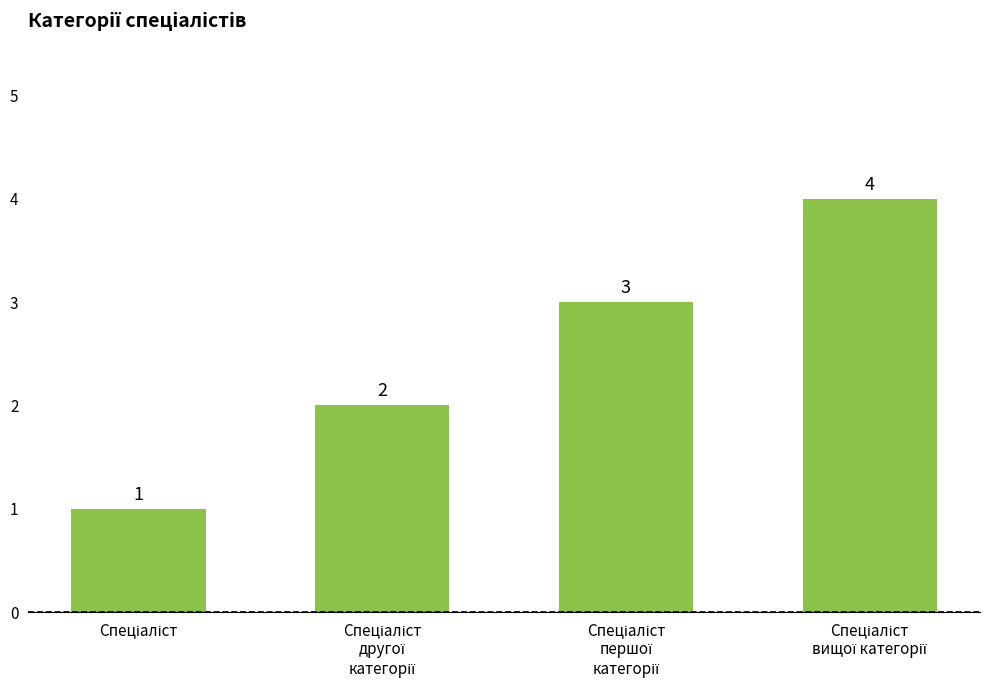

Count the values in the range 2 to 4.

3